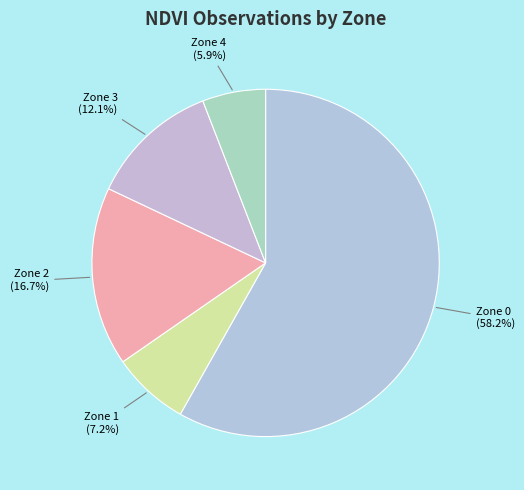

Between Zone 1 and Zone 2, which is larger?

Zone 2